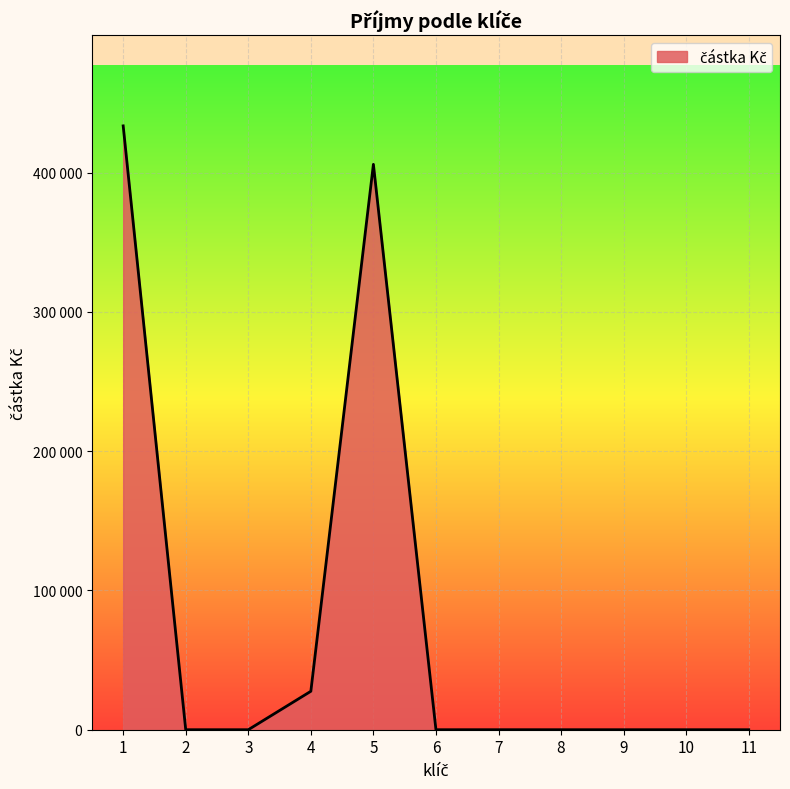

How many points are lower than both their immediate neighbors (excluding endpoints)?

1